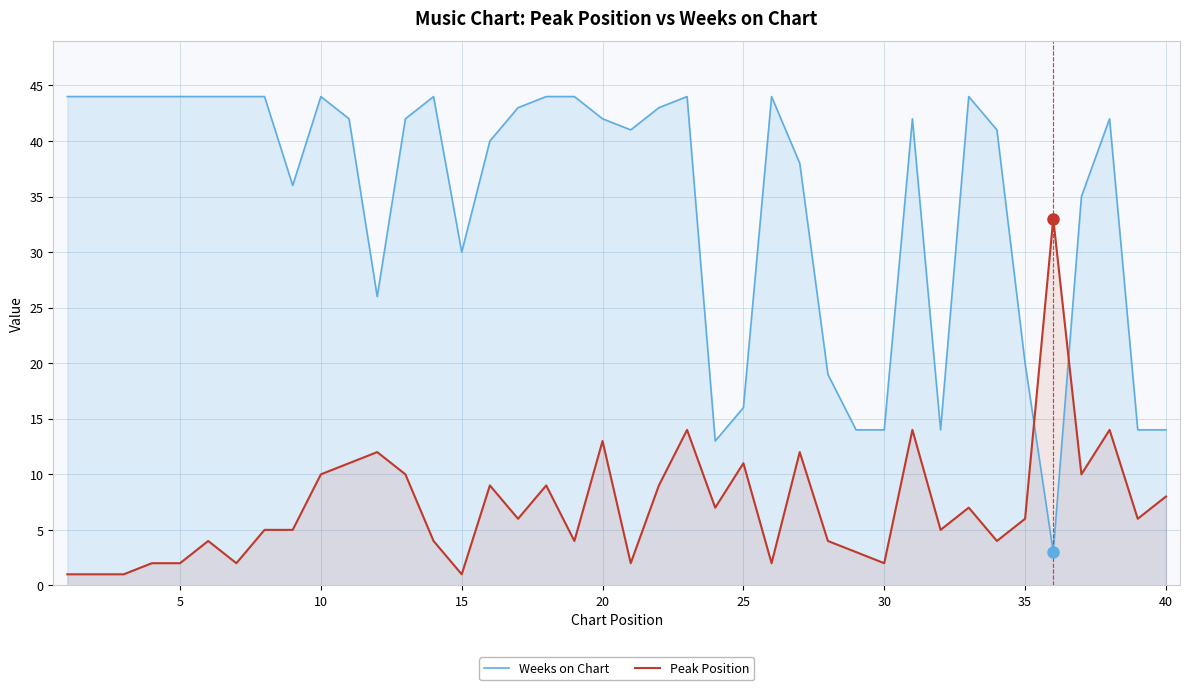

The value of Peak Position at 20 is 3. True or false?

False